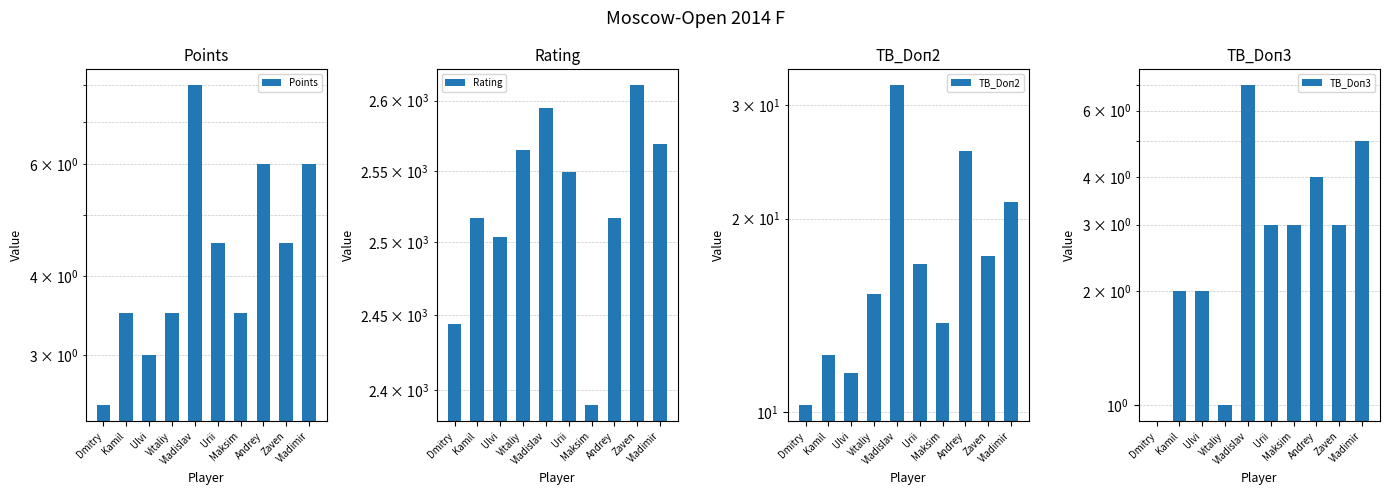

How many data points in Points are above 4?

5